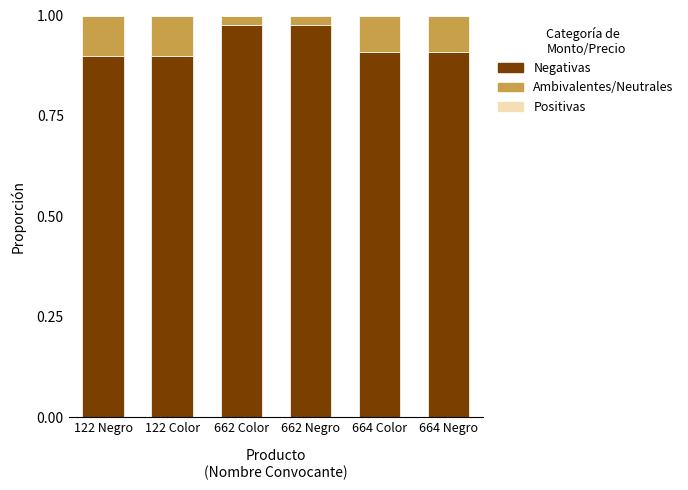

What is the sum of all Negativas values?

5.6